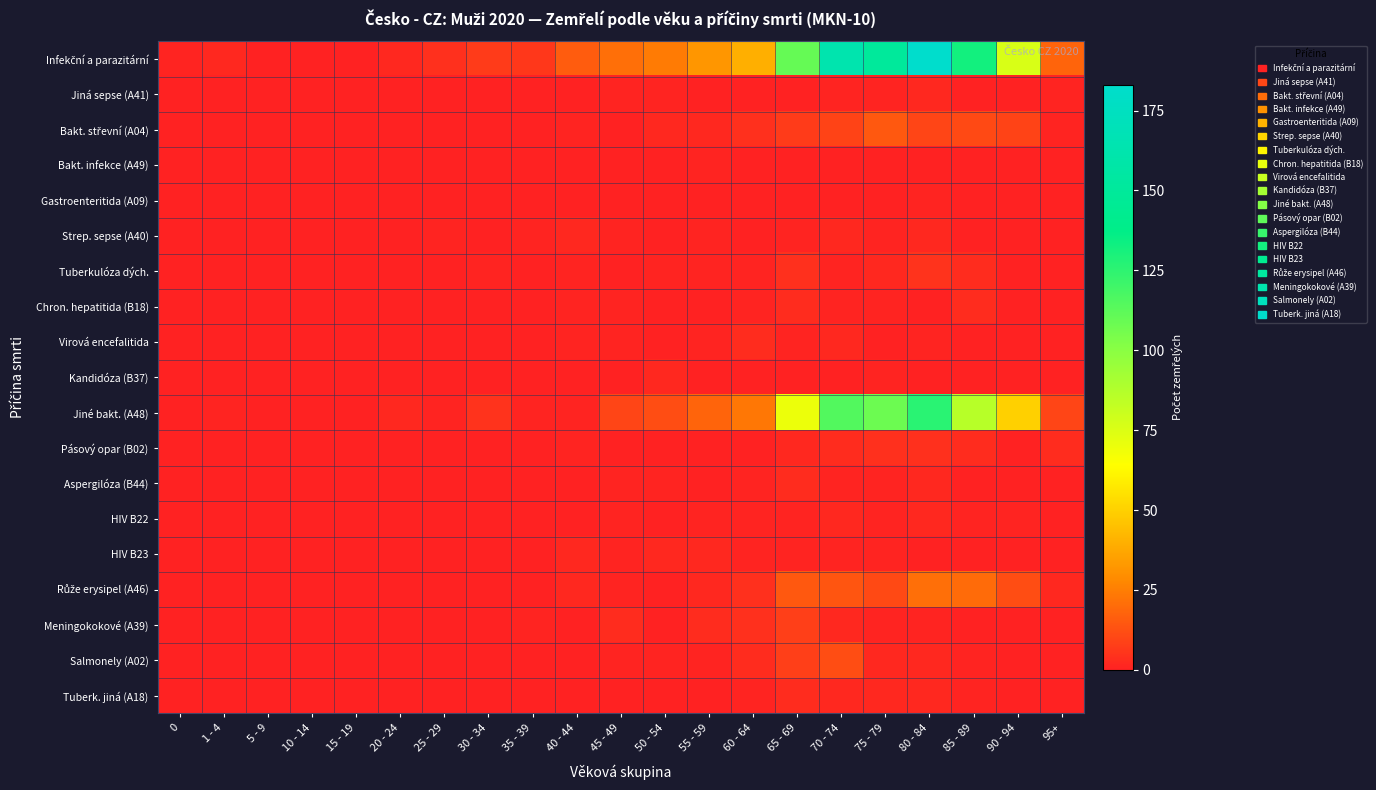

Which series changed the most between 25 - 29 and 80 - 84?

Infekční a parazitární